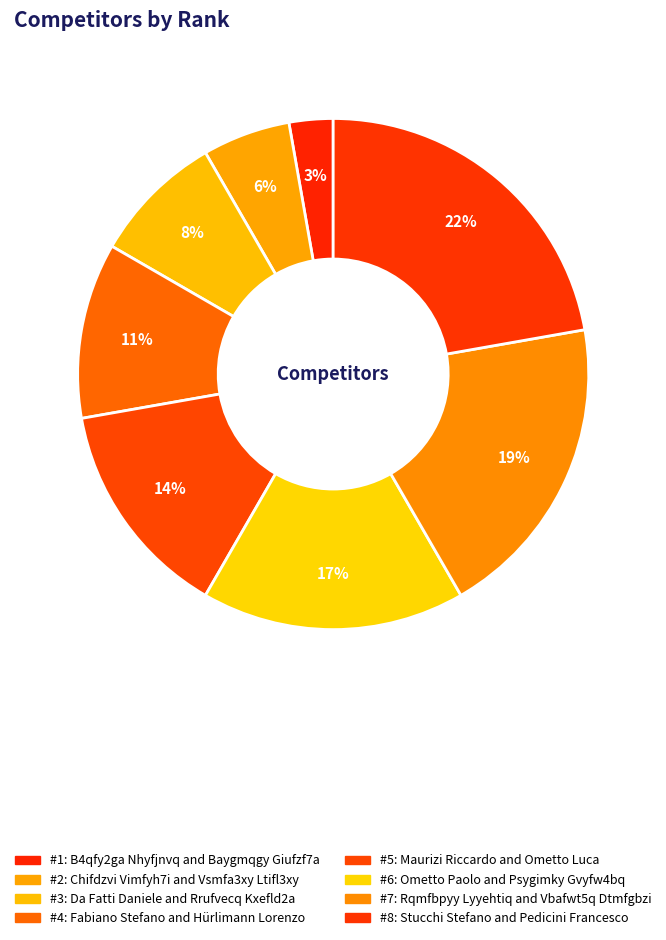

How many segments does this pie chart have?

8